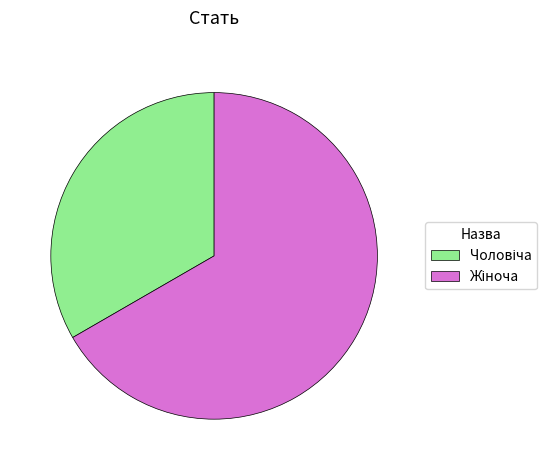

How many slices are in this pie chart?

2